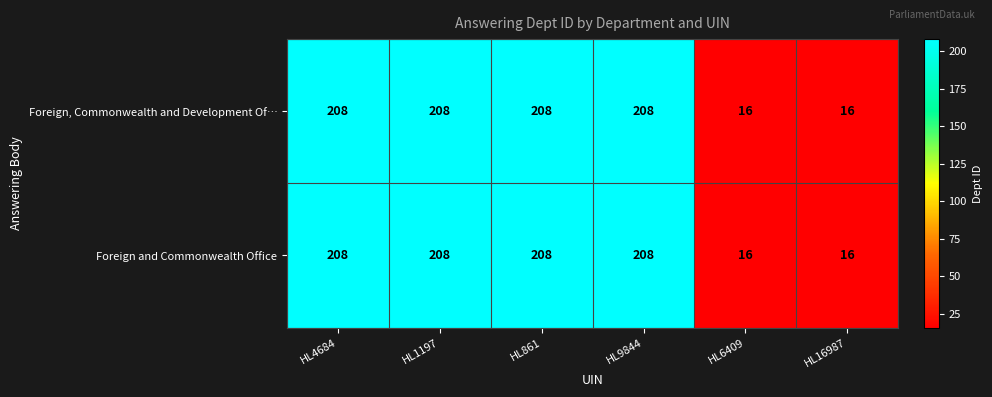

What is the greatest value displayed?

208